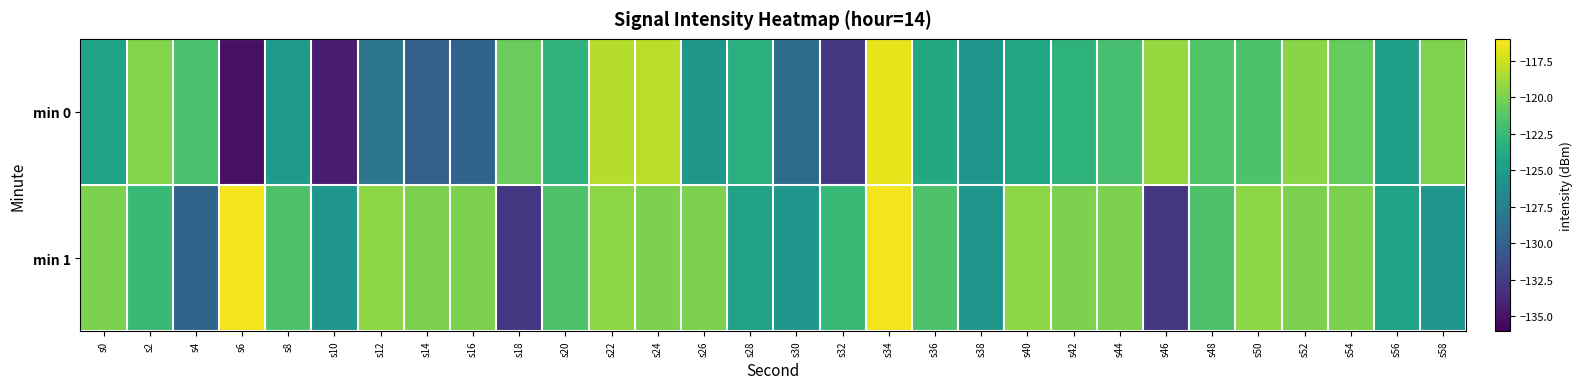

Which series has the largest total across all categories?

min 1